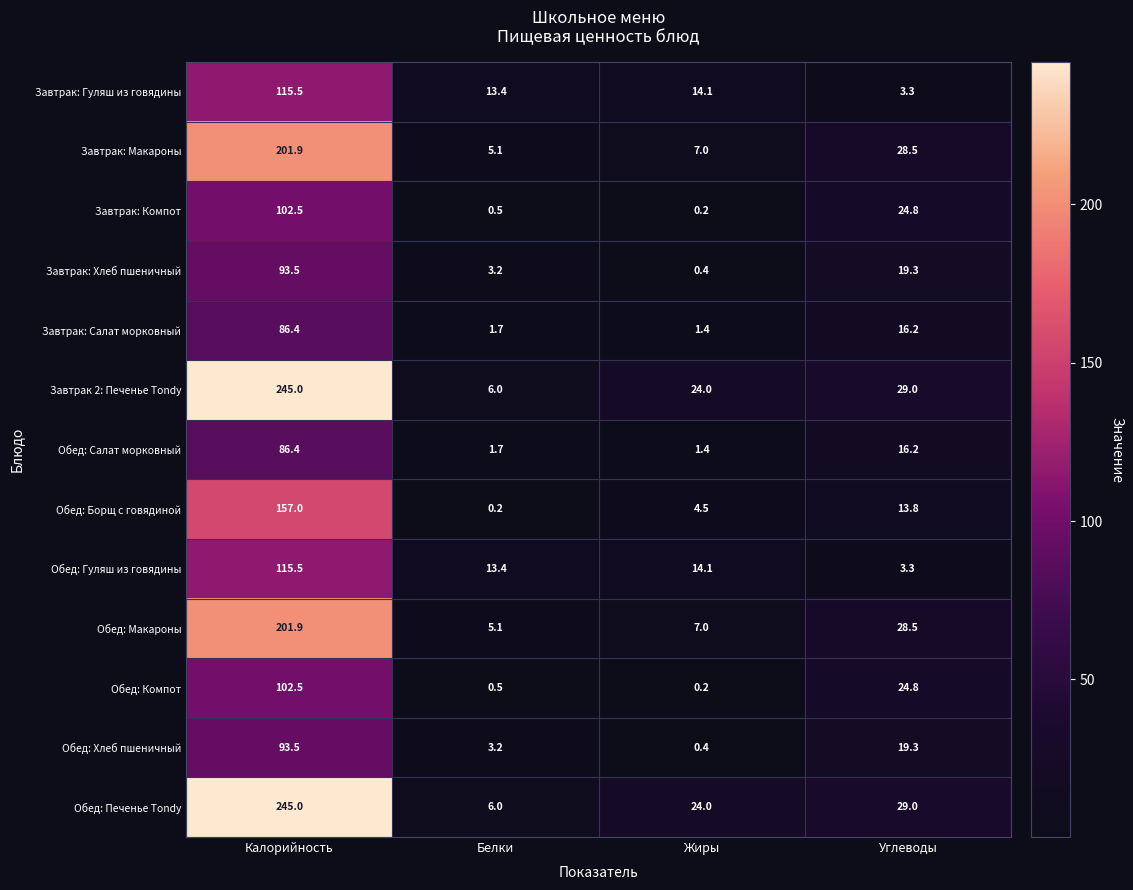

Rank the categories by Обед: Хлеб пшеничный value from lowest to highest.

Жиры, Белки, Углеводы, Калорийность